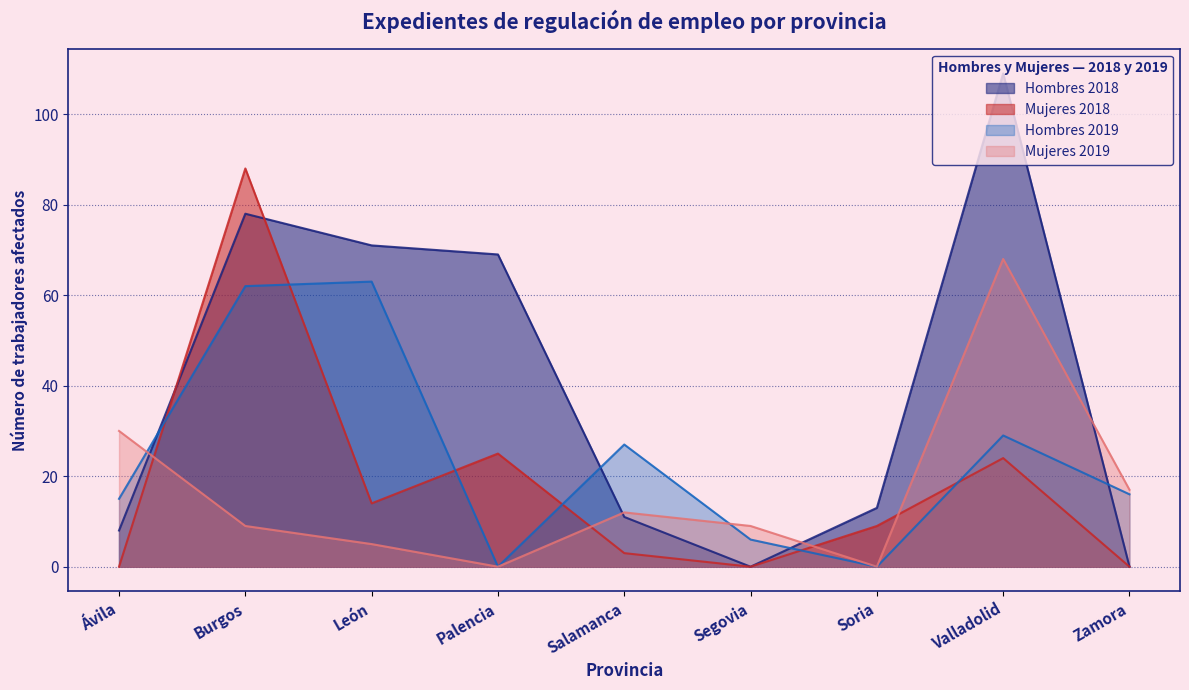

What is the sum of the Hombres 2019 values at Salamanca and León?

90